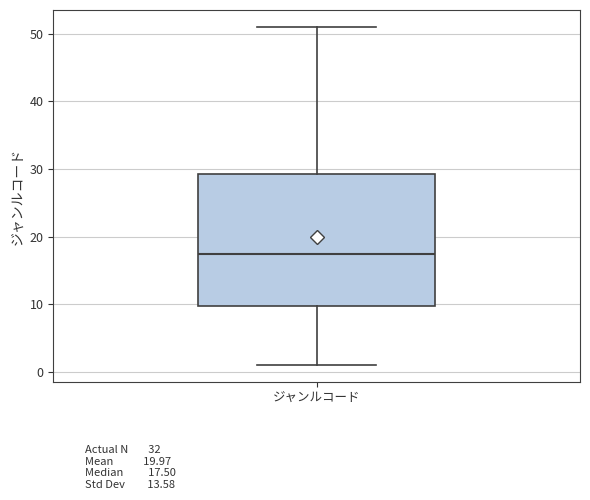

Transcribe this box plot: give where the median line is, the range the box spans, and where the two whiskers end, as read against the y-axis. The values are not printed on the chart, so give them approximately, as read against the axis.

median 18, box 10 to 29, whiskers 1 to 51